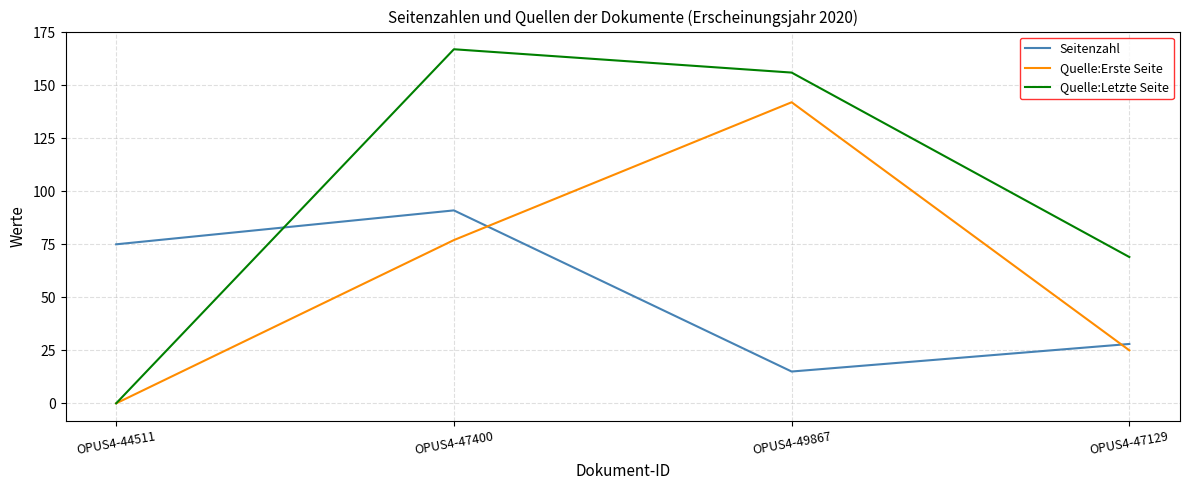

How many lines are shown in the chart?

3